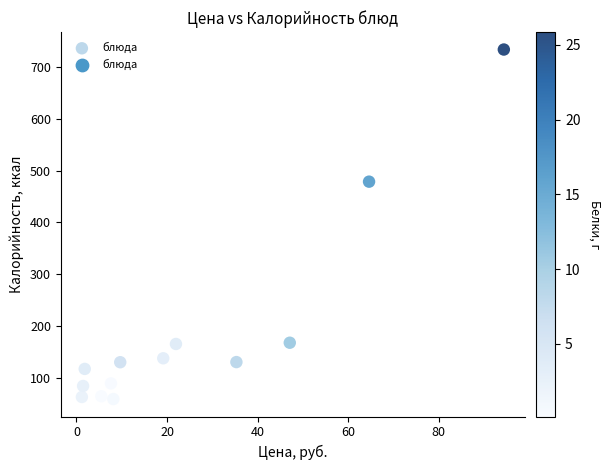

What is the range of X values (max minus min)?

93.2